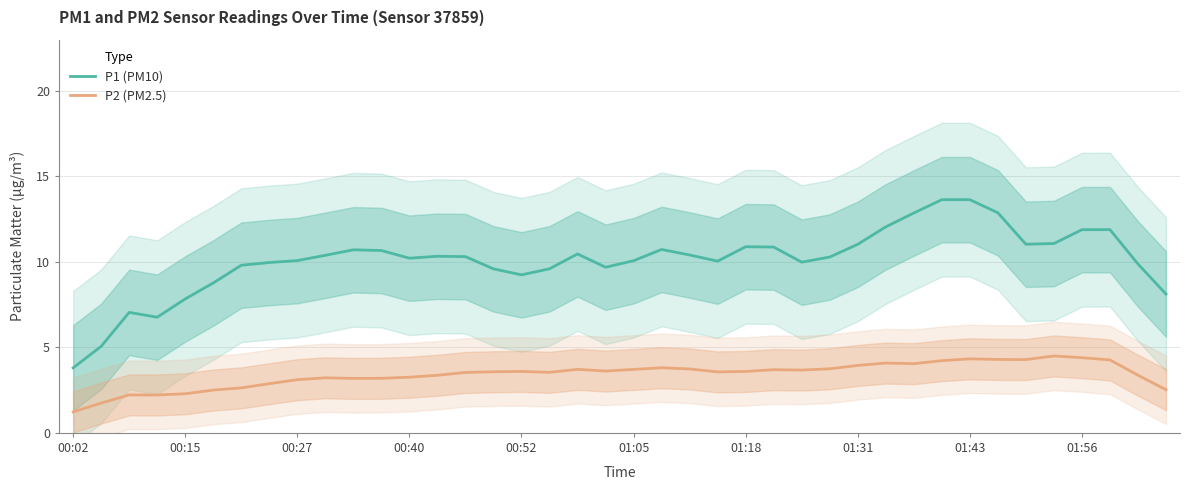

True or false: P1 (PM10) has more than 0 points higher than both neighbors.

True